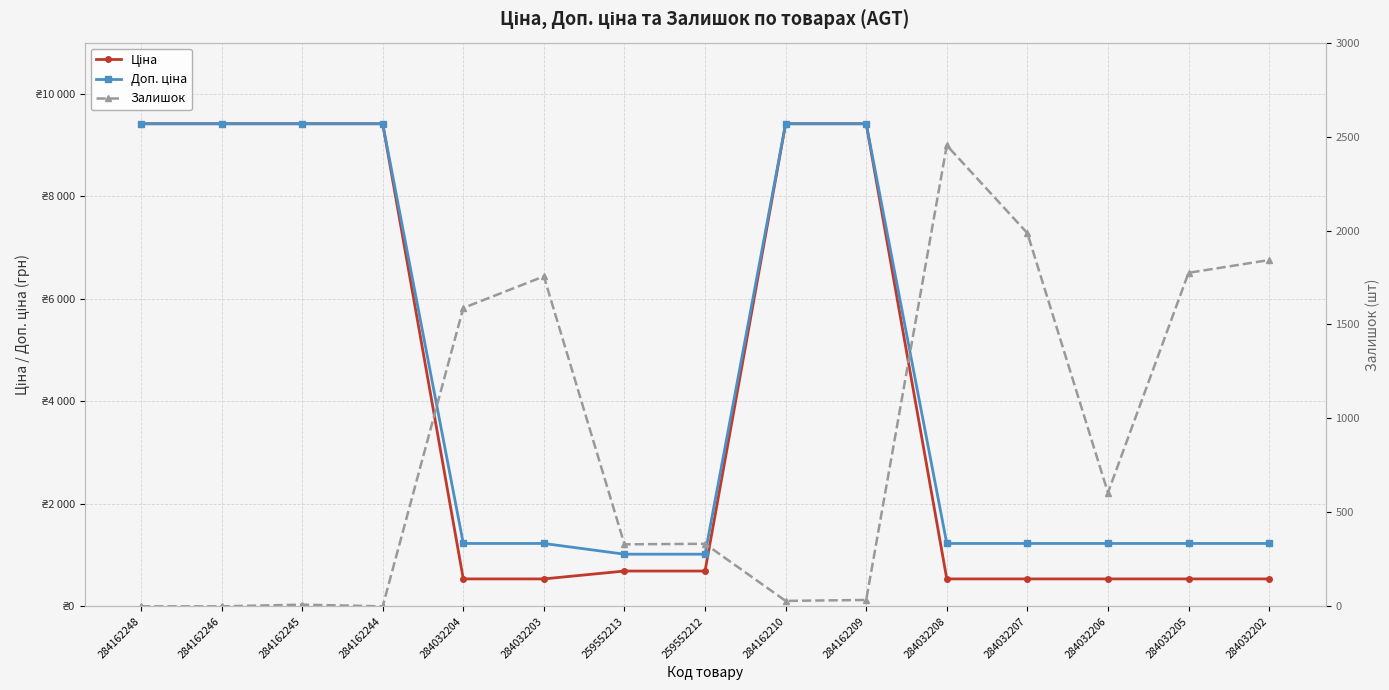

Between 284032205 and 259552213, which is larger?

259552213